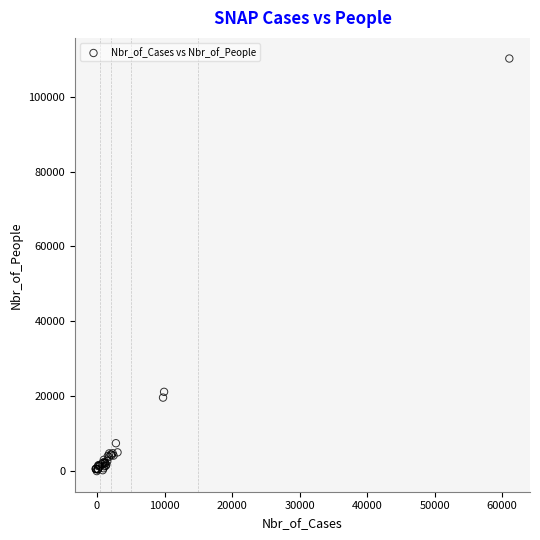

What Y value in the scatter plot is closest to 55068?

21070.3